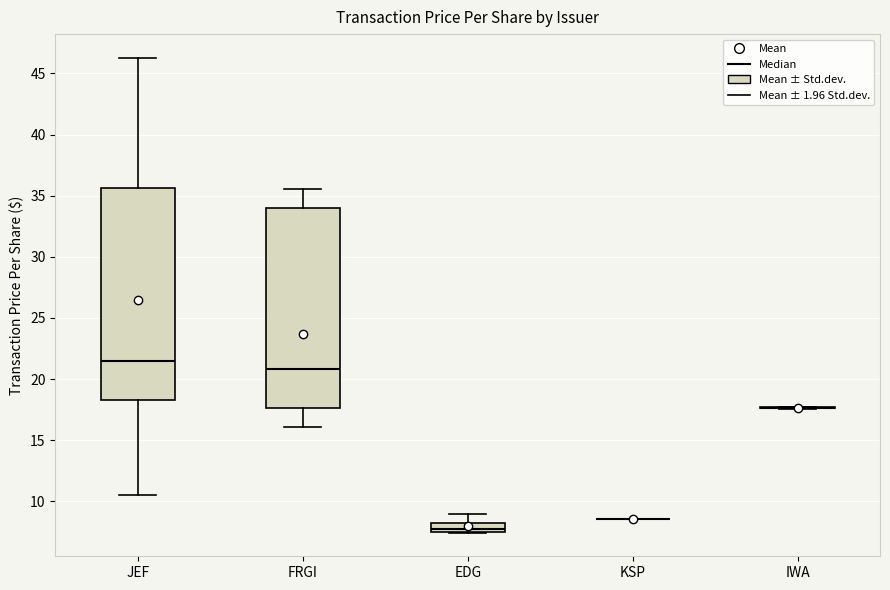

Where is the upper edge of the box for EDG on the y-axis? The values are not printed on the chart, so give them approximately, as read against the axis.

8.0